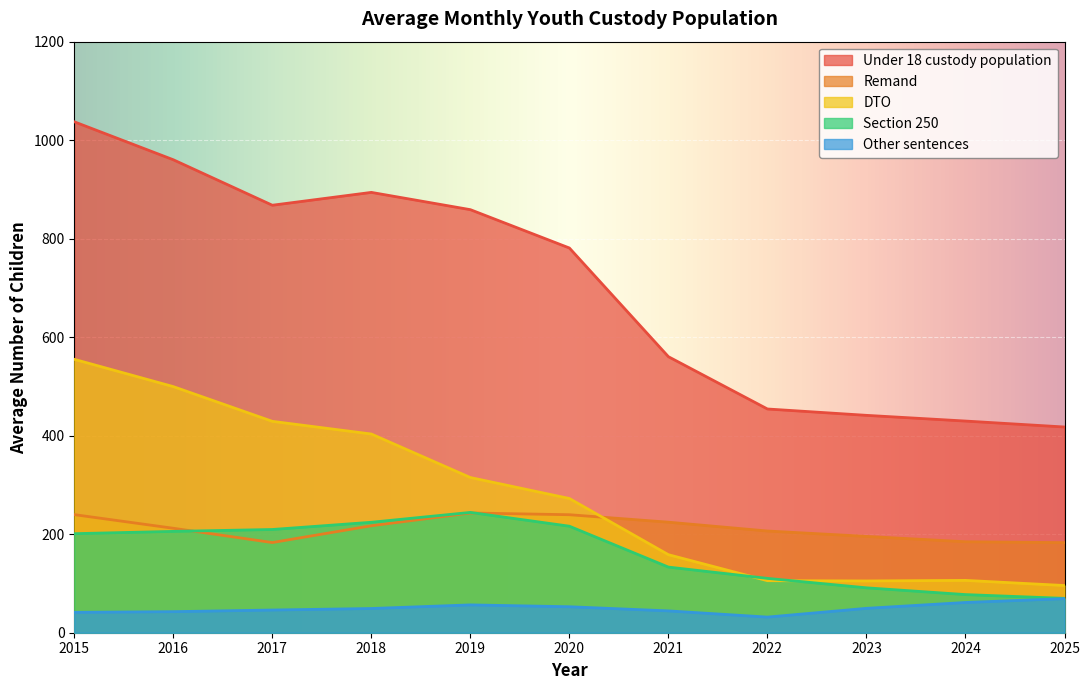

Is the value of DTO at 2017 greater than the value of Section 250 at 2019?

Yes